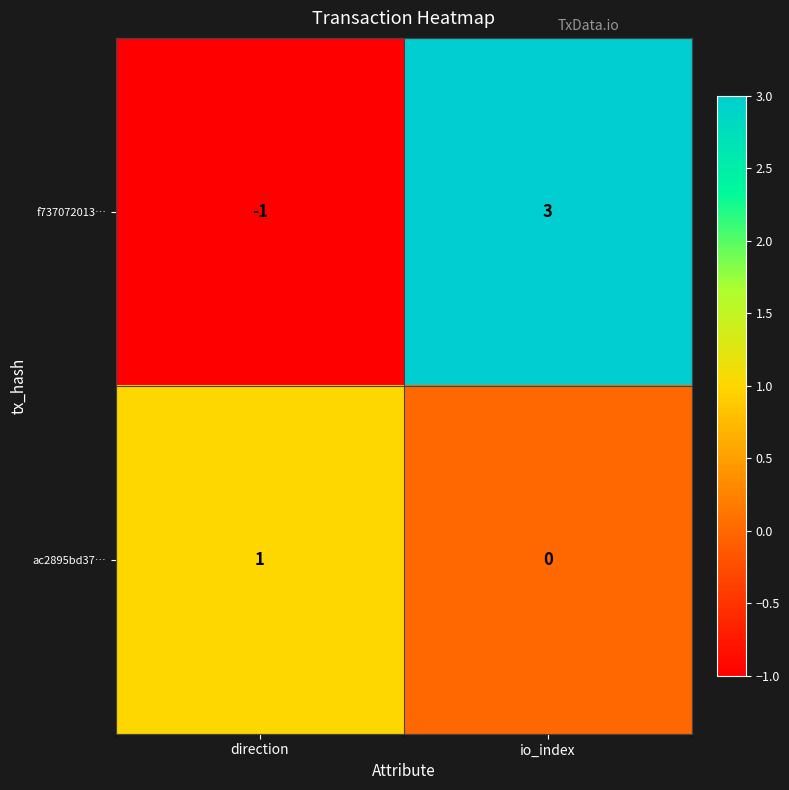

How many distinct data groups are displayed?

2